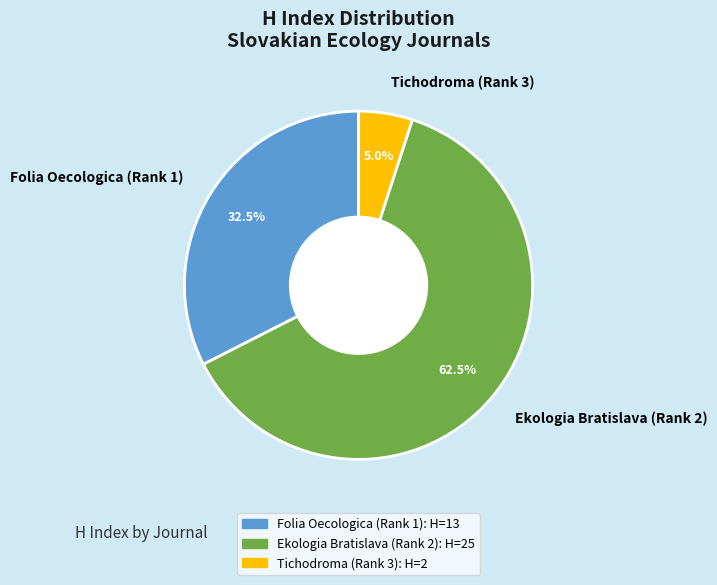

Rank the categories by value from lowest to highest.

Tichodroma (Rank 3), Folia Oecologica (Rank 1), Ekologia Bratislava (Rank 2)